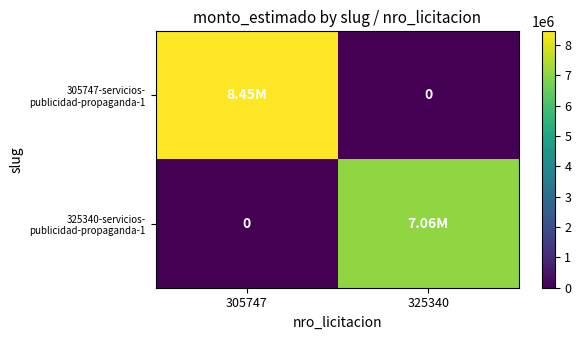

Which label corresponds to the smallest value in the chart?

325340